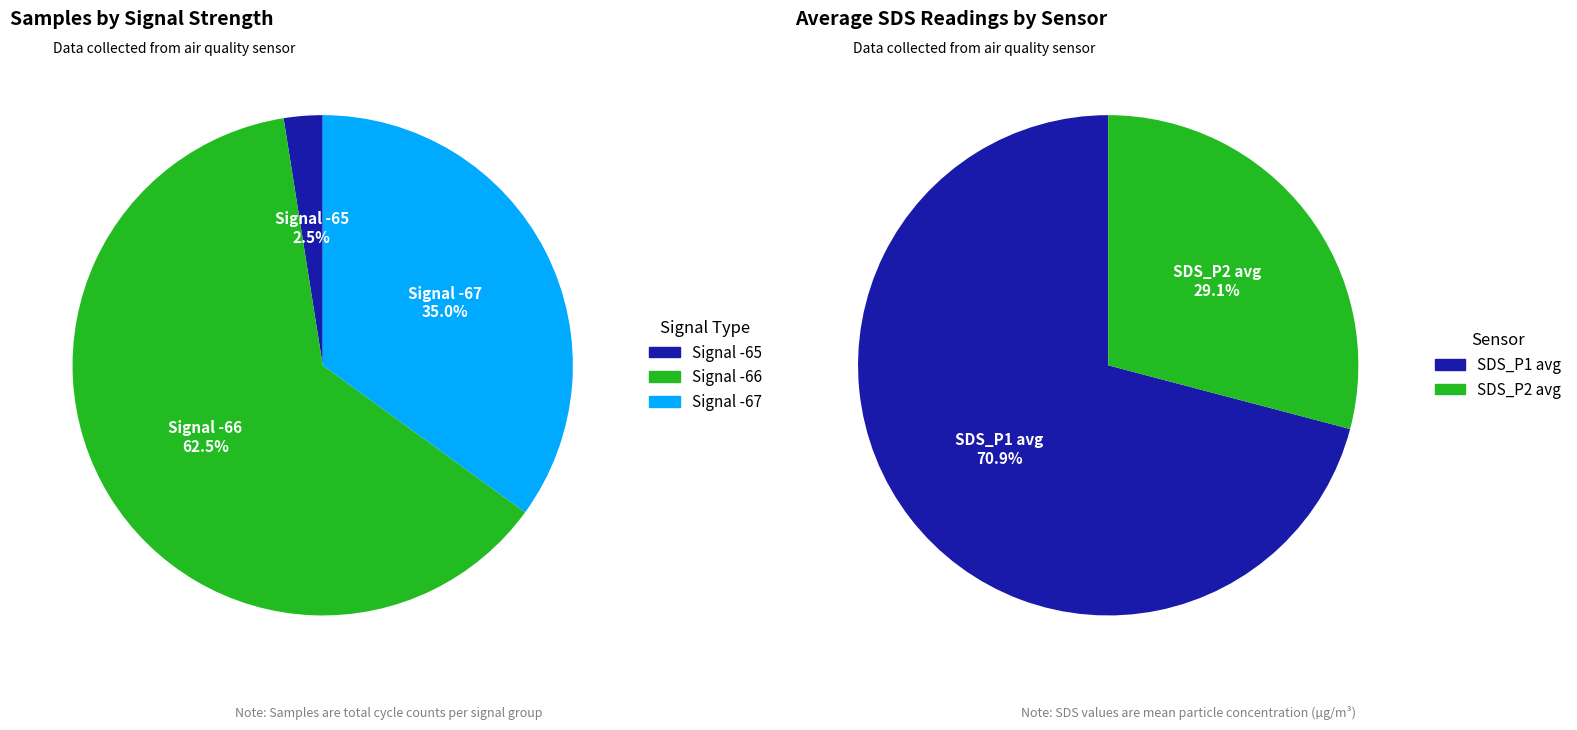

Rank the categories by value from lowest to highest.

SDS_P2, SDS_P1